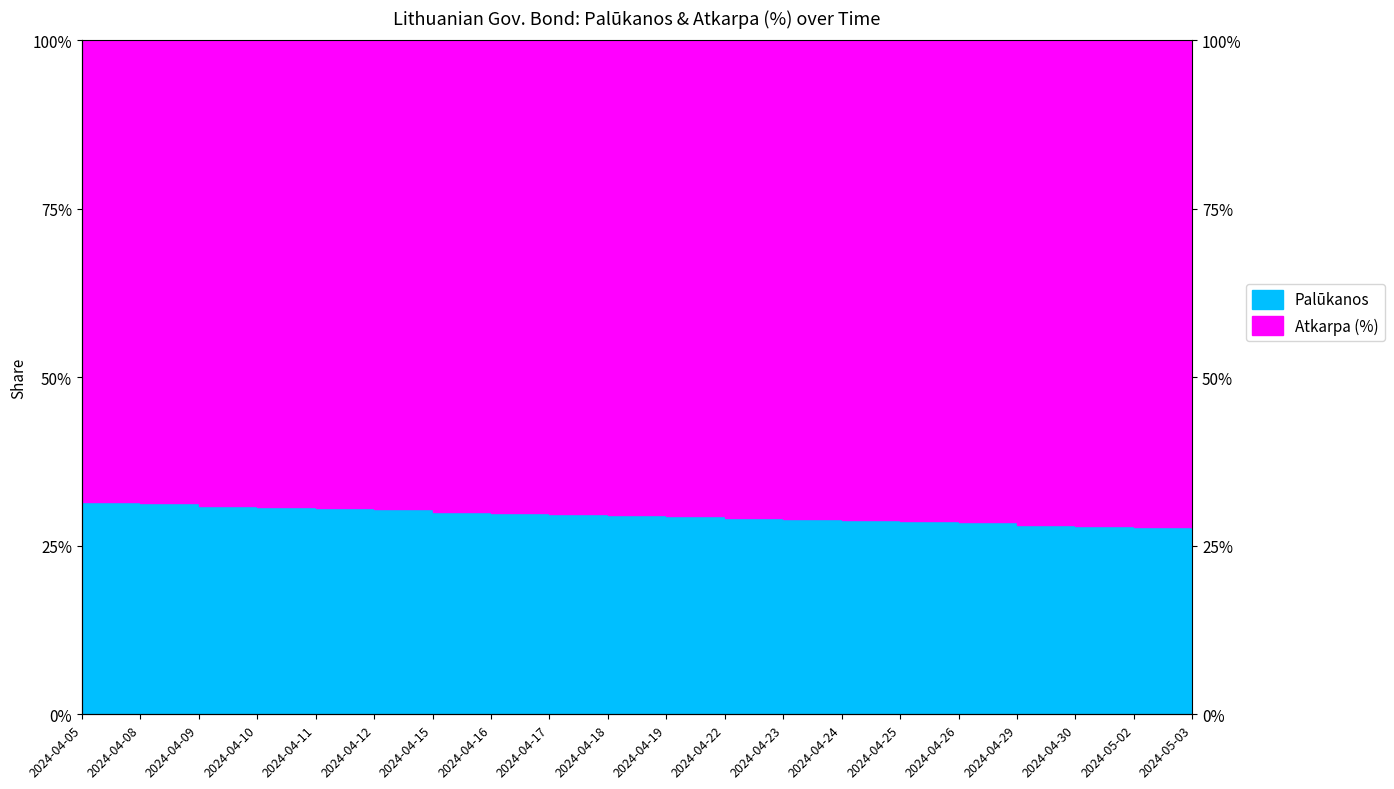

Is it true that the value at 2024-04-09 is 0.2?

False